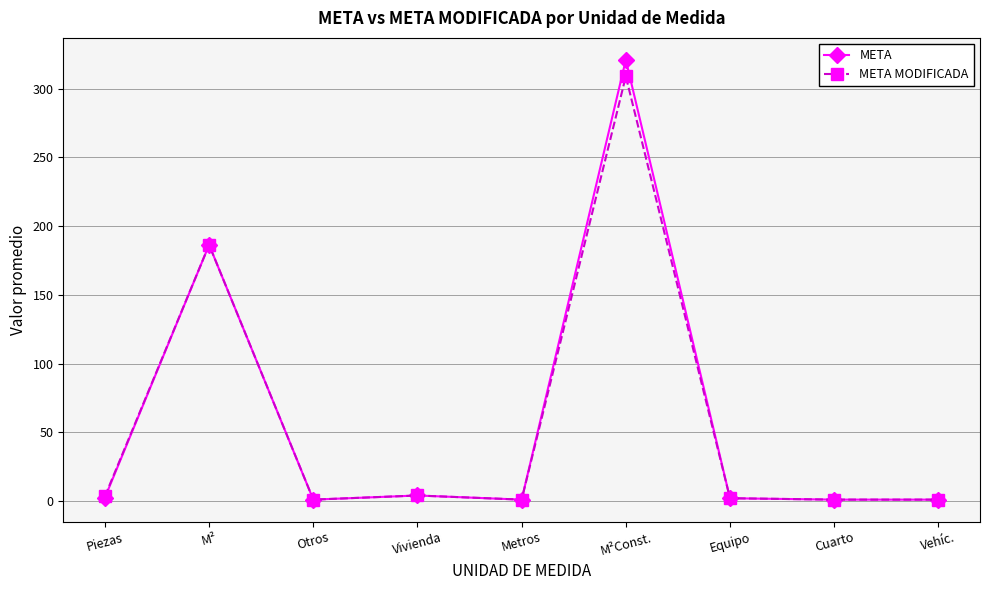

What is the maximum value shown in the chart?

321.0